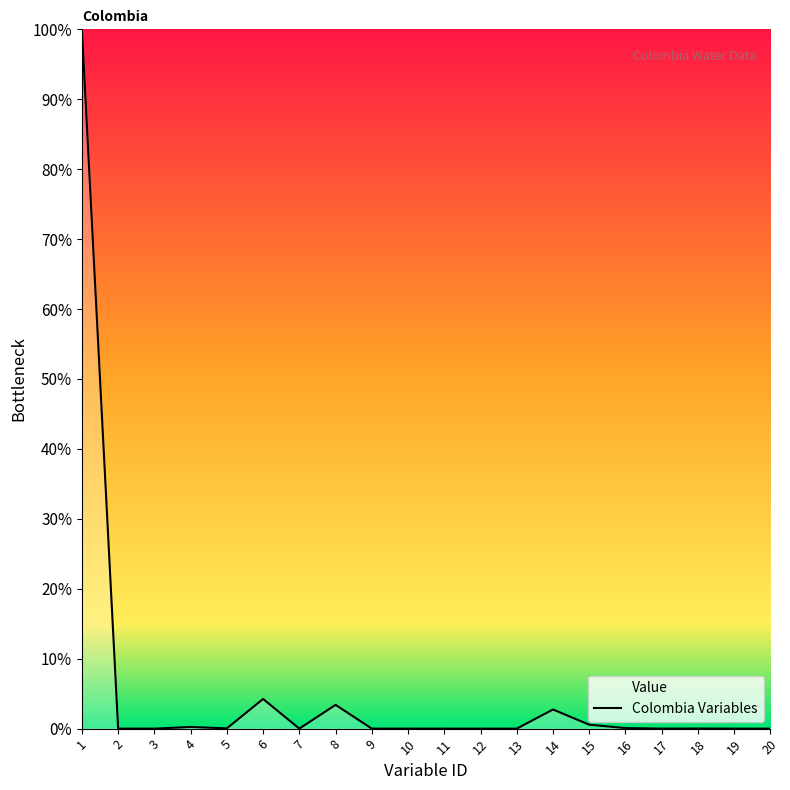

The chart shows a value of 0.0 at 12. True or false?

False